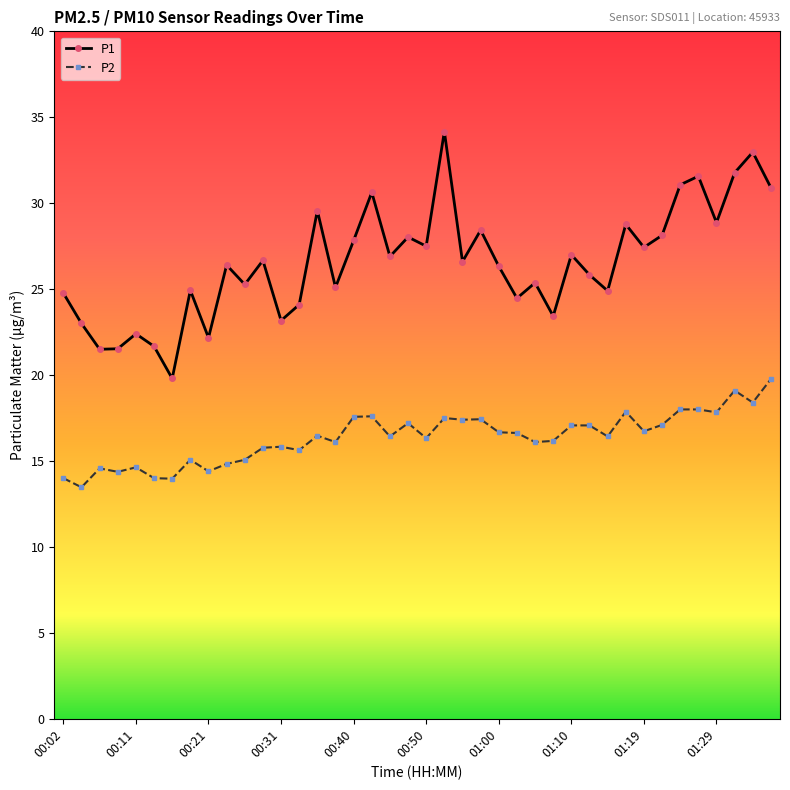

List the series in order of their overall mean, lowest first.

P2, P1